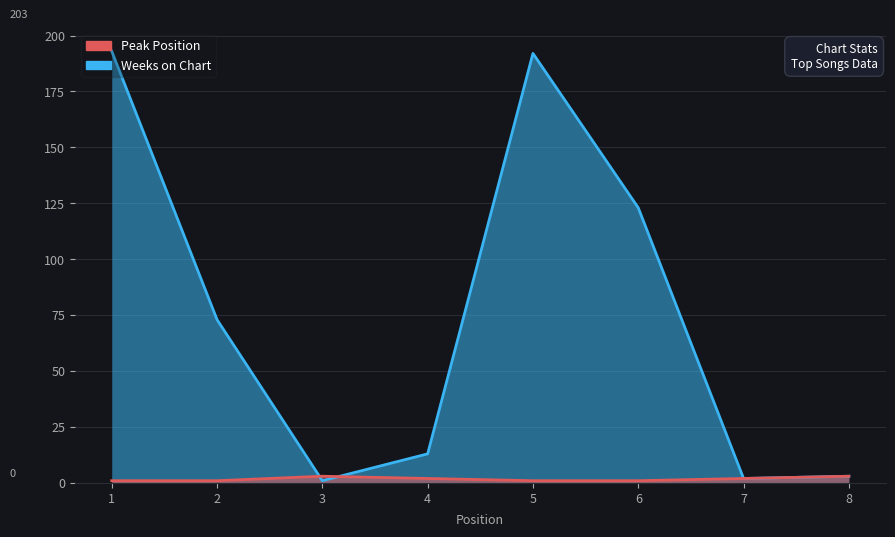

Where is the first local minimum for Weeks on Chart?

3